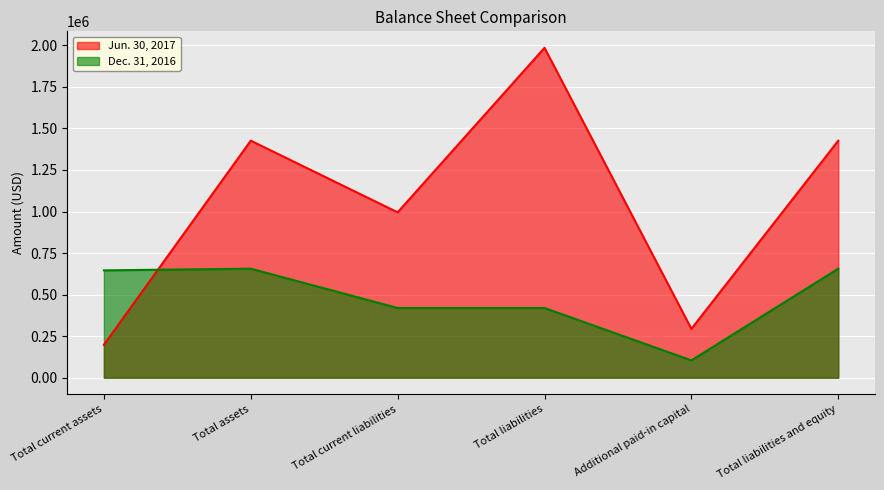

What is the spread (max minus min) of values at Total current liabilities?

575660